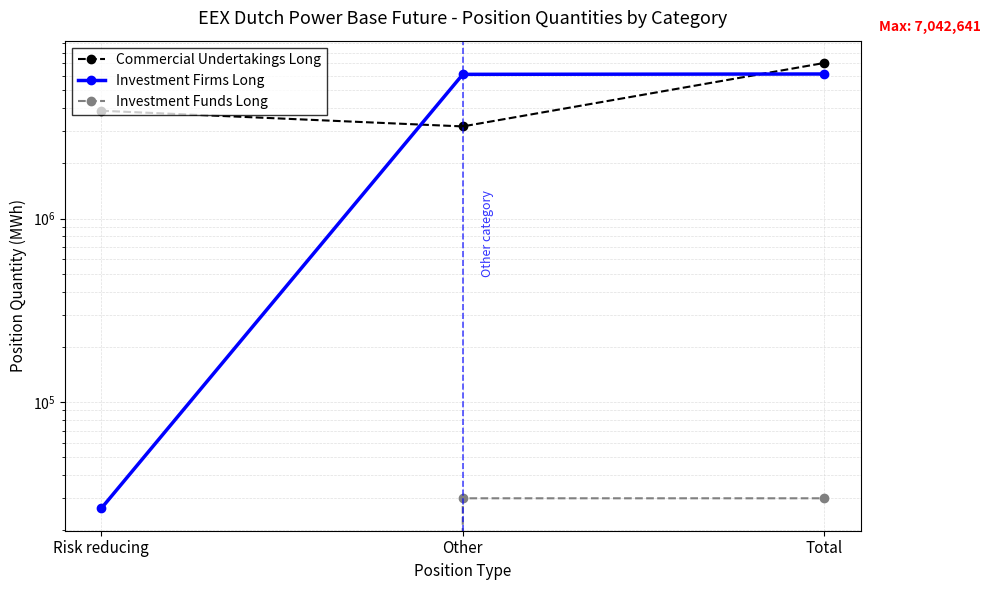

What is the average value of the Investment Funds Long series?

19937